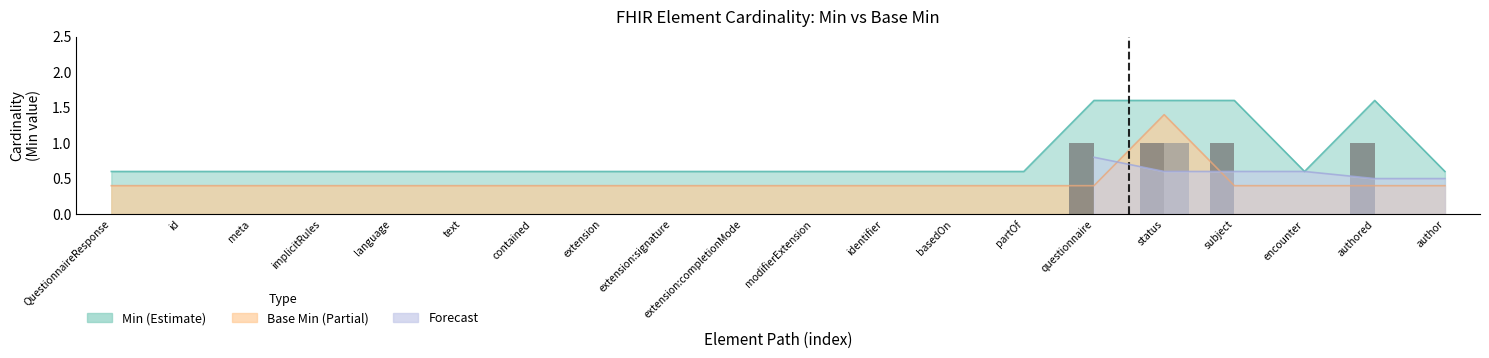

Reading left to right, extract all data points from this chart.

Min (bar): QuestionnaireResponse=0	id=0	meta=0	implicitRules=0	language=0	text=0	contained=0	extension=0	extension:signature=0	extension:completionMode=0	modifierExtension=0	identifier=0	basedOn=0	partOf=0	questionnaire=1	status=1	subject=1	encounter=0	authored=1	author=0
Base Min (bar): QuestionnaireResponse=0	id=0	meta=0	implicitRules=0	language=0	text=0	contained=0	extension=0	extension:signature=0	extension:completionMode=0	modifierExtension=0	identifier=0	basedOn=0	partOf=0	questionnaire=0	status=1	subject=0	encounter=0	authored=0	author=0